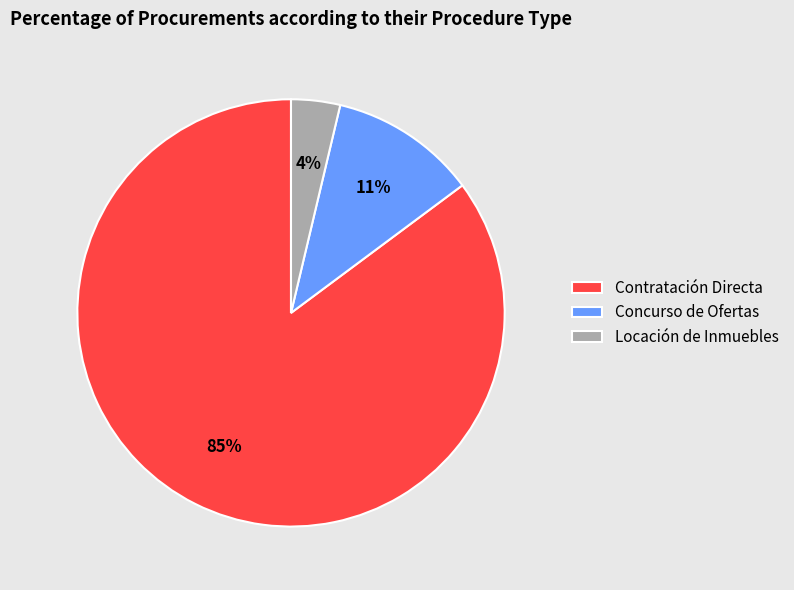

To the nearest percent, what percentage of the pie is Locación de Inmuebles?

4%